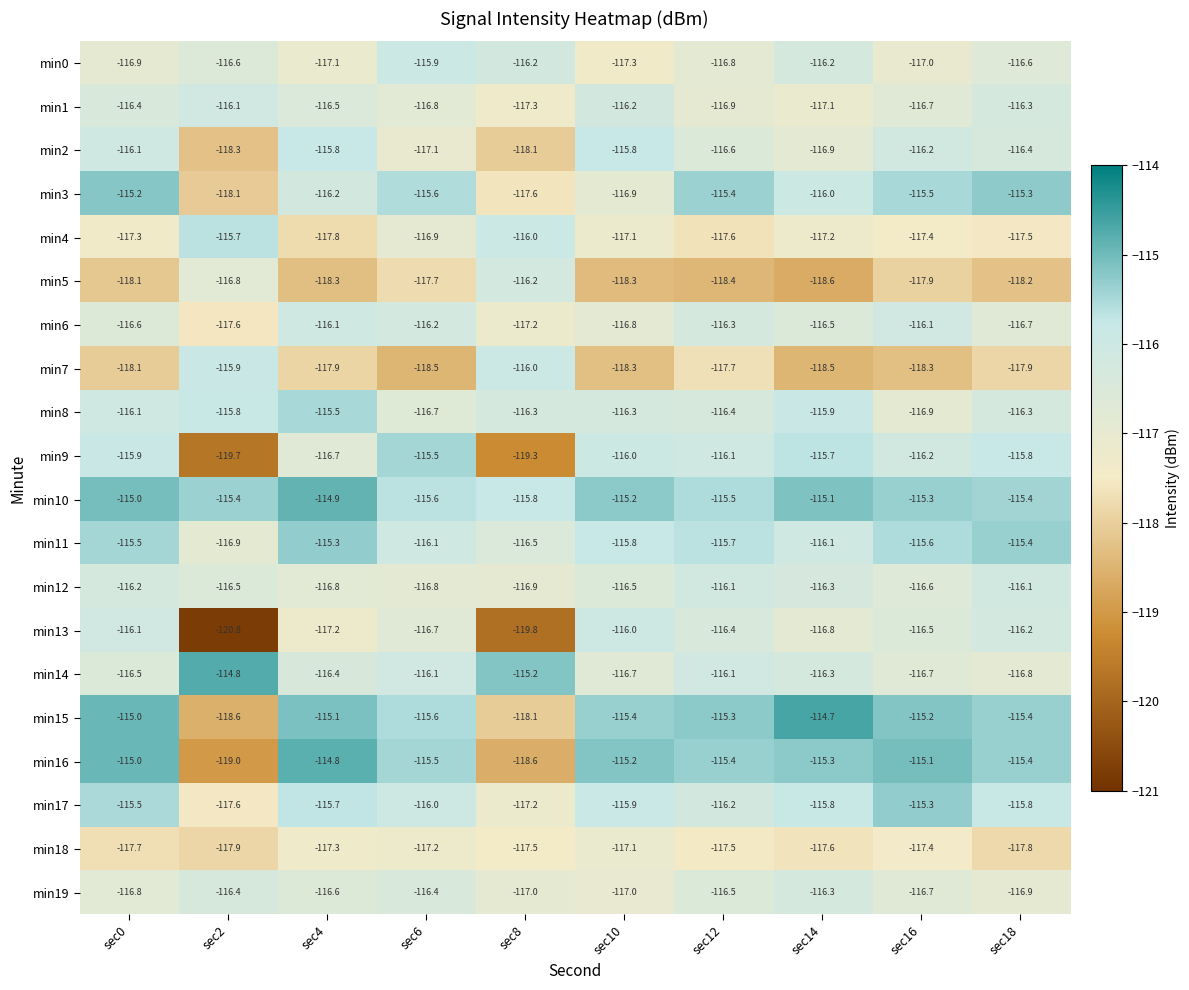

What value does the min18 series have at sec12?

-117.5